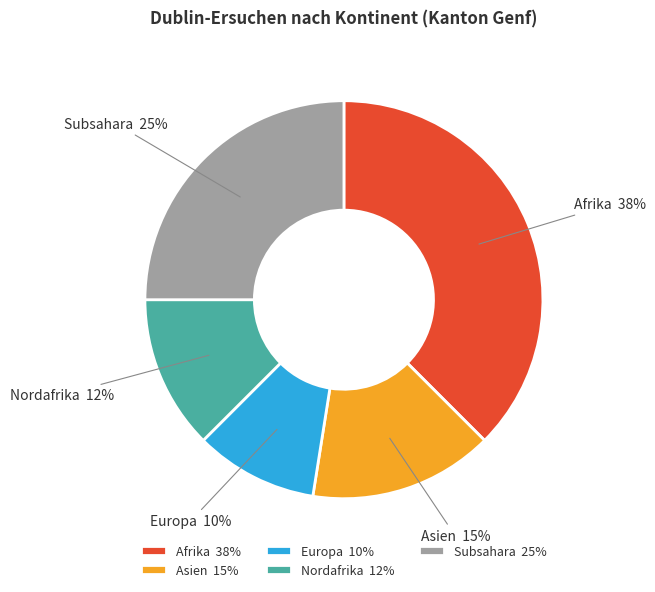

Which slice is the largest?

Afrika